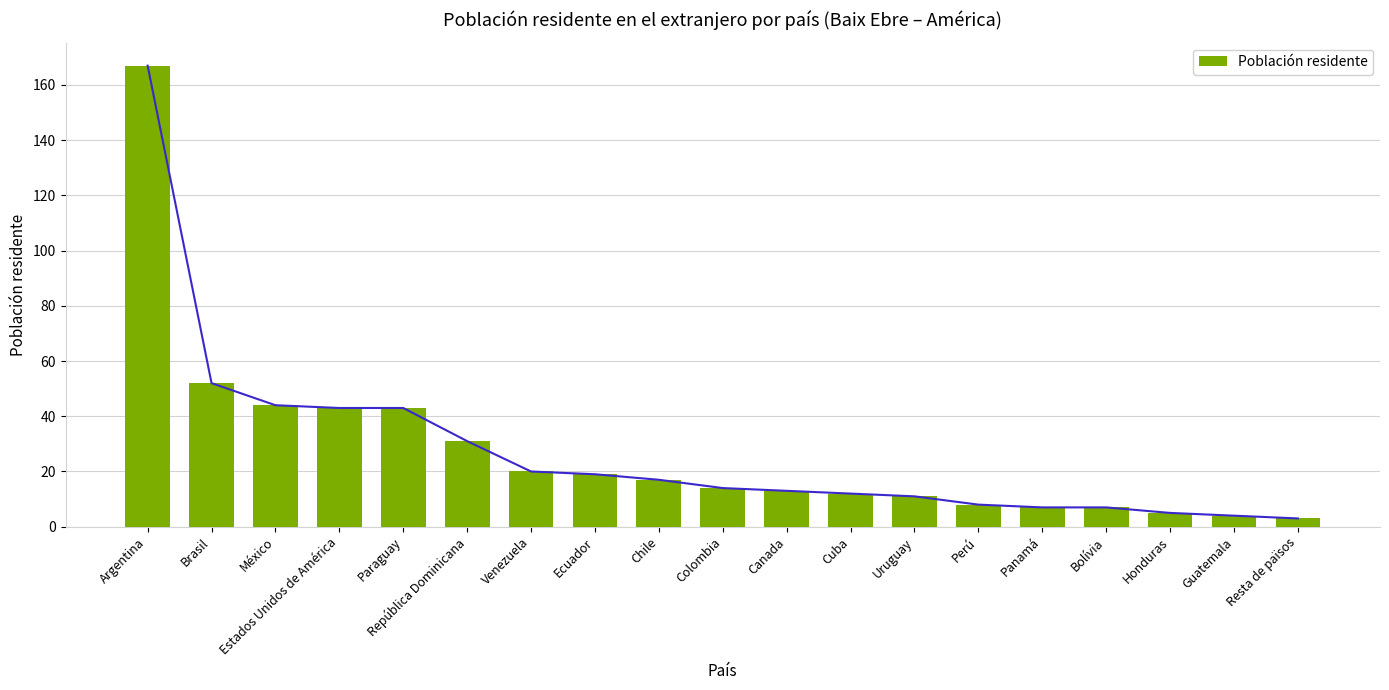

What is the smallest value displayed?

3